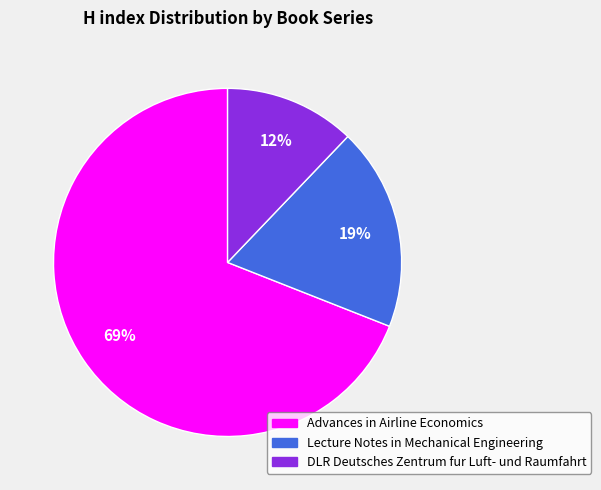

Which category has the biggest portion of the pie?

Advances in Airline Economics